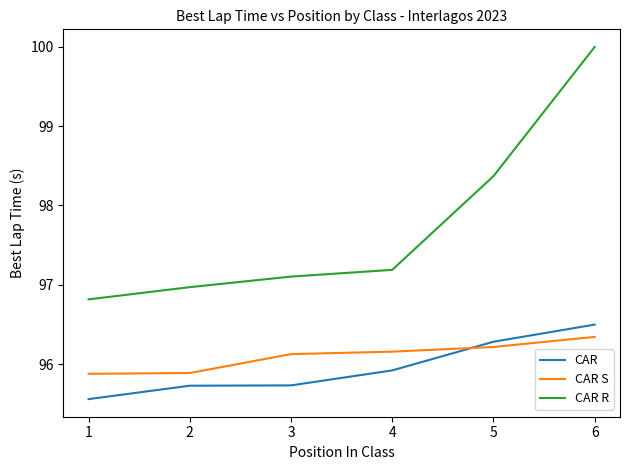

The value of CAR R at 4 is 168.2. True or false?

False